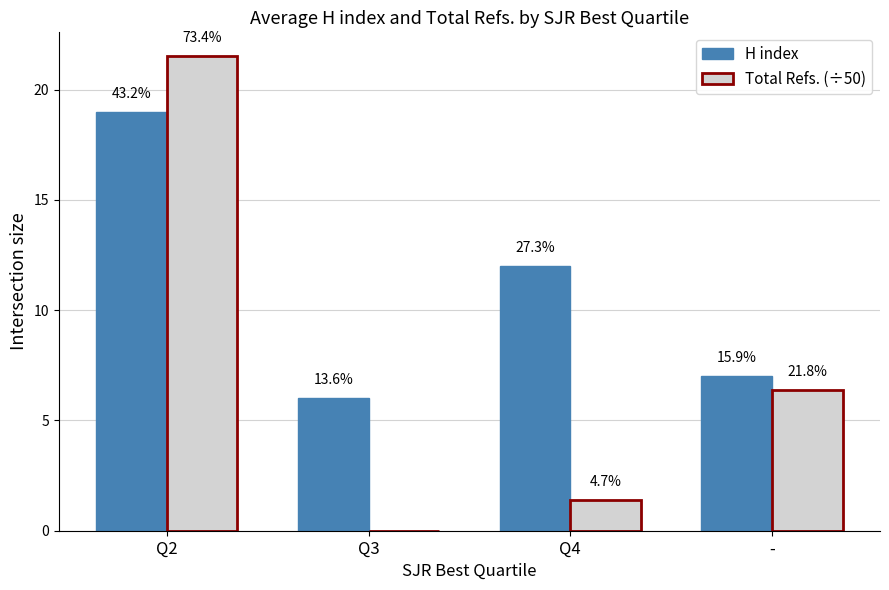

Between Q3 and -, which is larger?

-